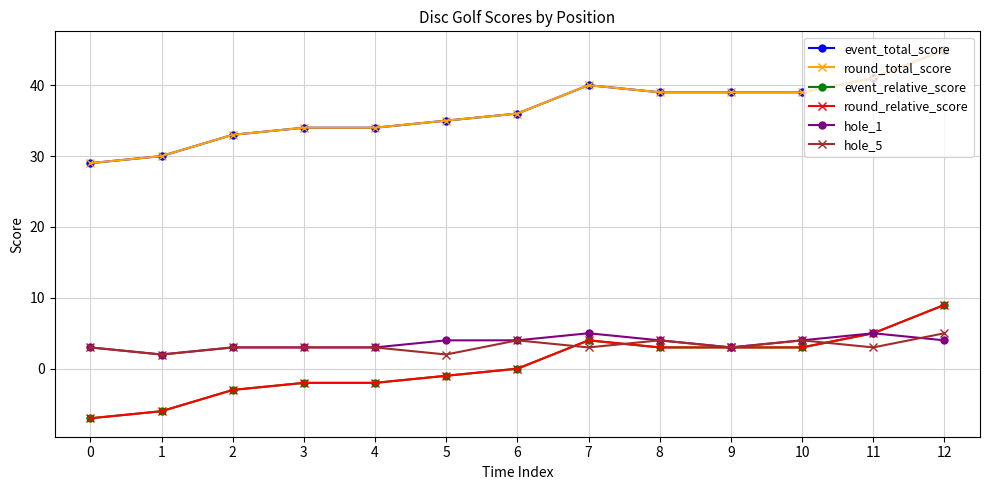

What is the lowest value of the round_relative_score series?

-7